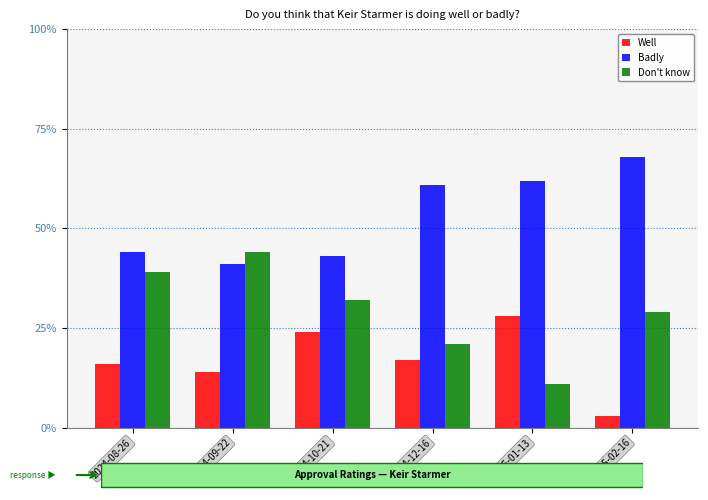

Does the chart contain any negative values?

No